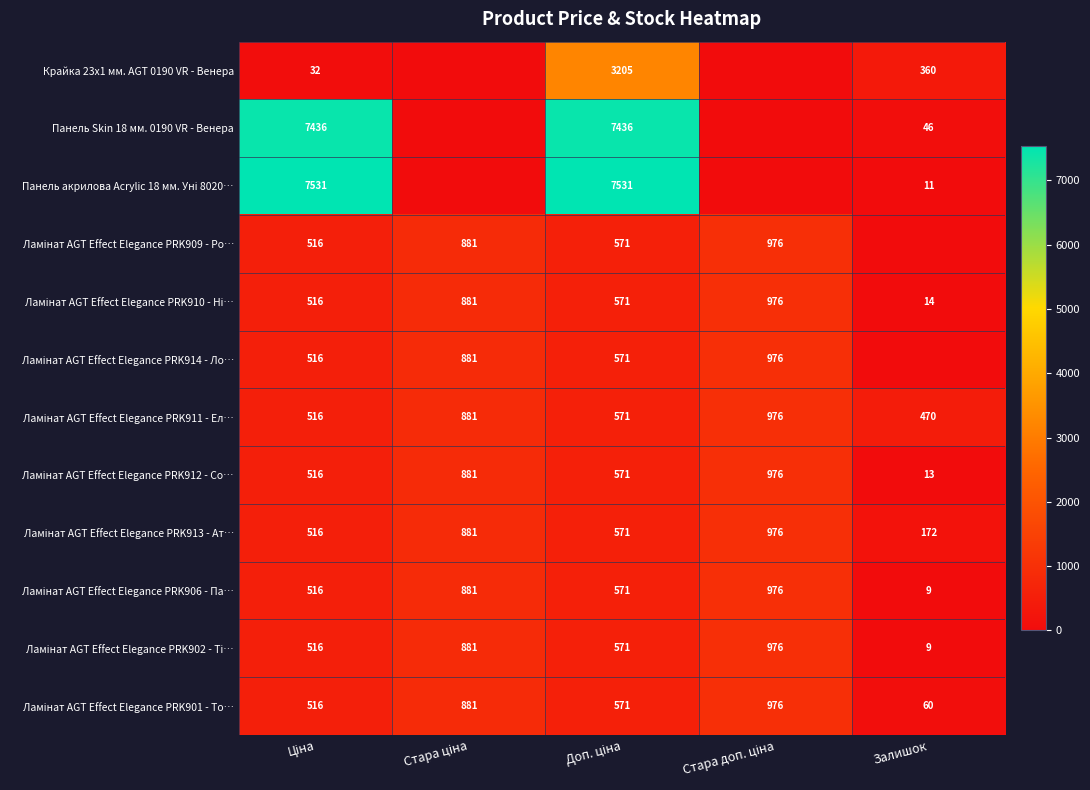

How many values in the Ламінат AGT Effect Elegance PRK902 - Ті… series are below 571?

2